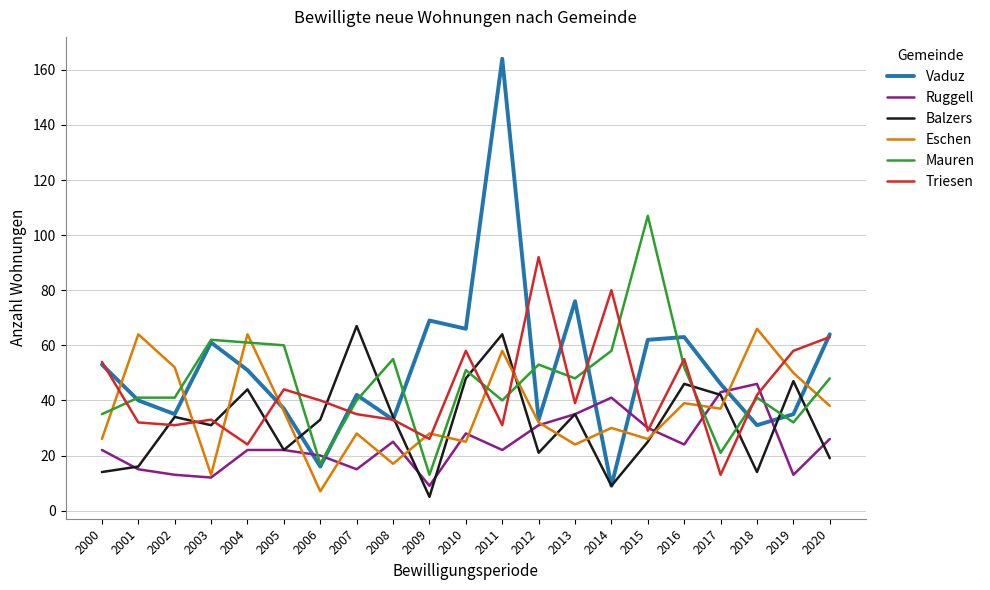

Which series has the largest total across all categories?

Vaduz